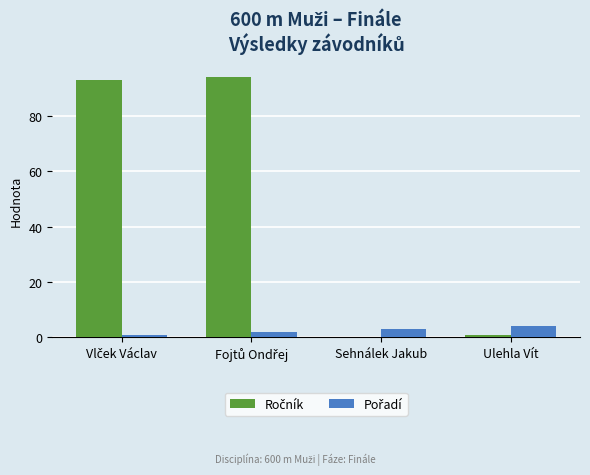

What is the maximum value shown in the chart?

94